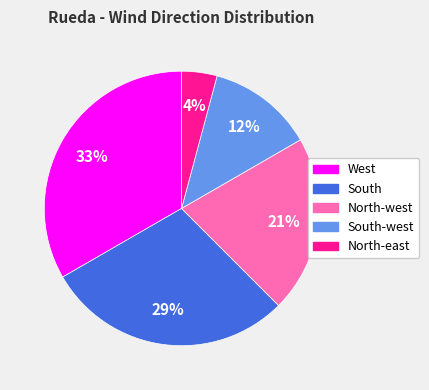

To the nearest percent, what is the average slice percentage?

20%